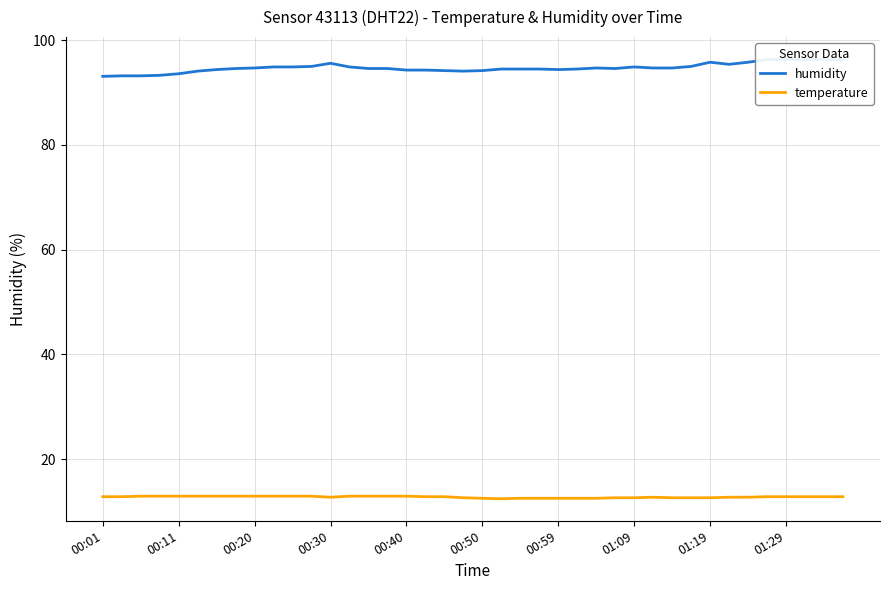

What are all the series names shown in the legend?

humidity, temperature